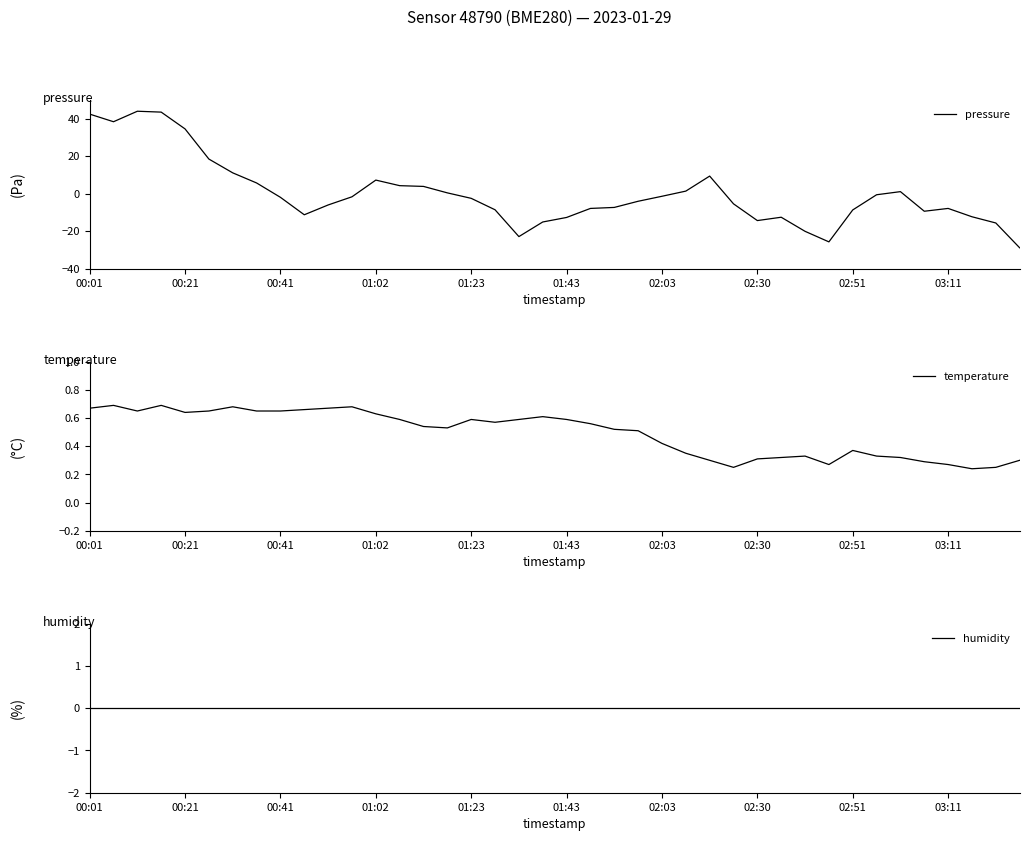

Where is temperature nearest to the value 0?

37